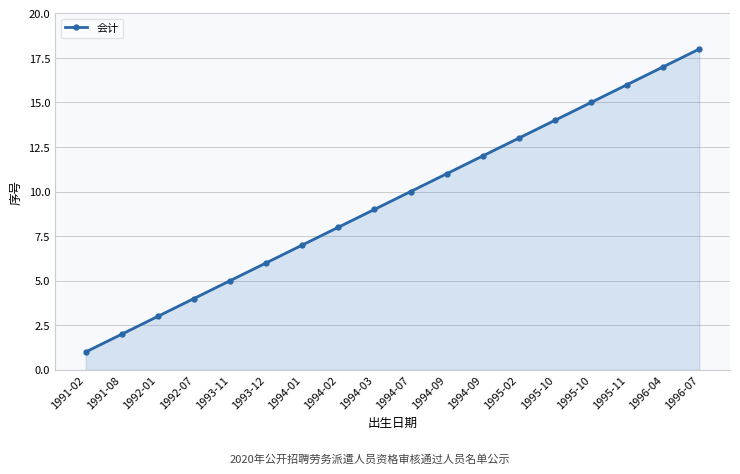

The chart shows a value of 12 at 1994-03. True or false?

False